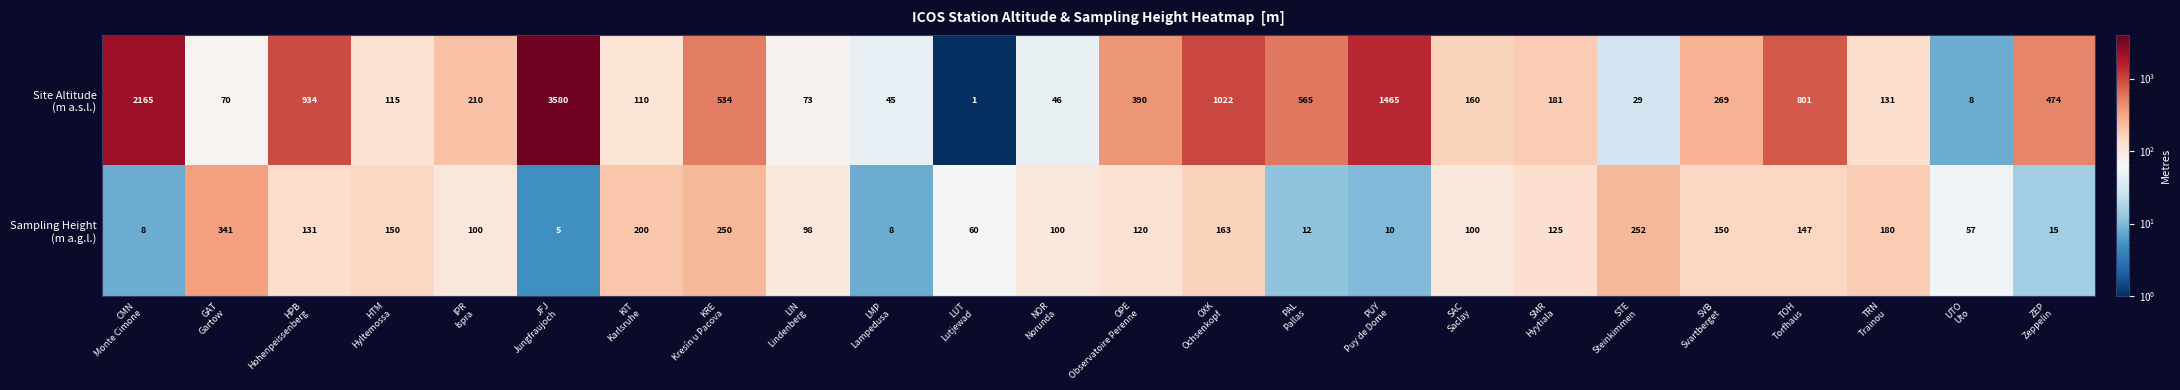

At how many categories does at least one series exceed 959?

4